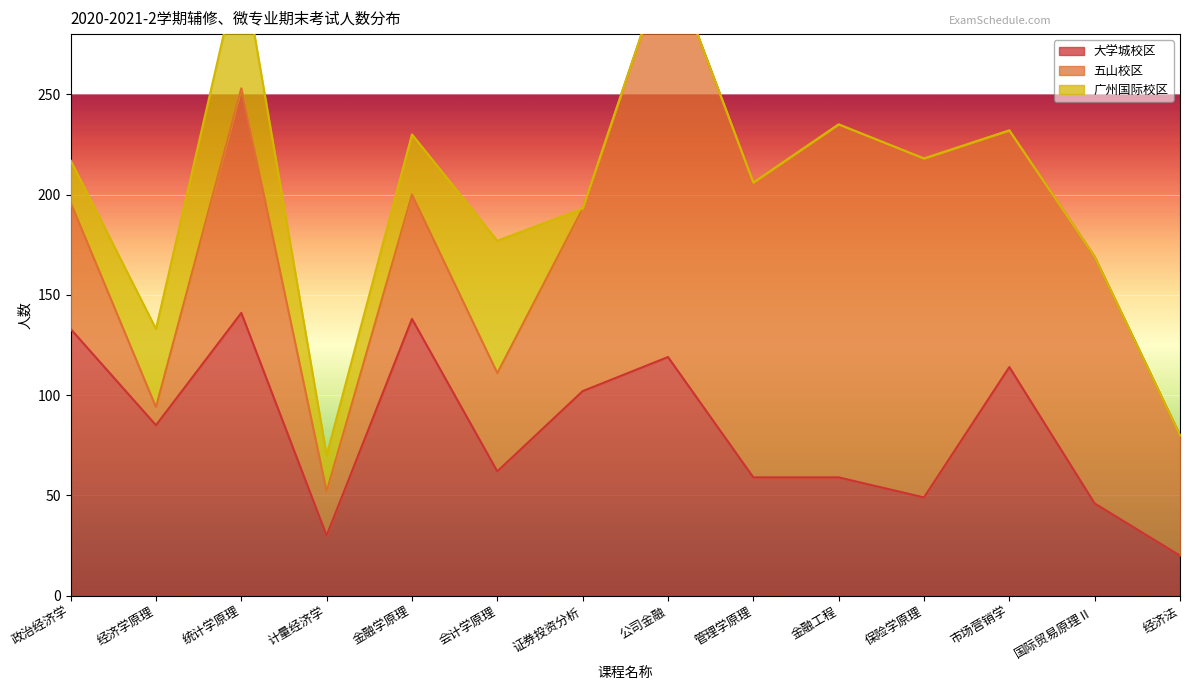

Is it true that 大学城校区 equals 205 at 市场营销学?

False